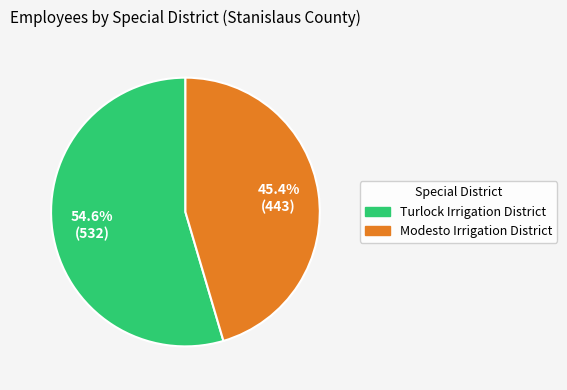

Is Modesto Irrigation District the majority of the pie?

No